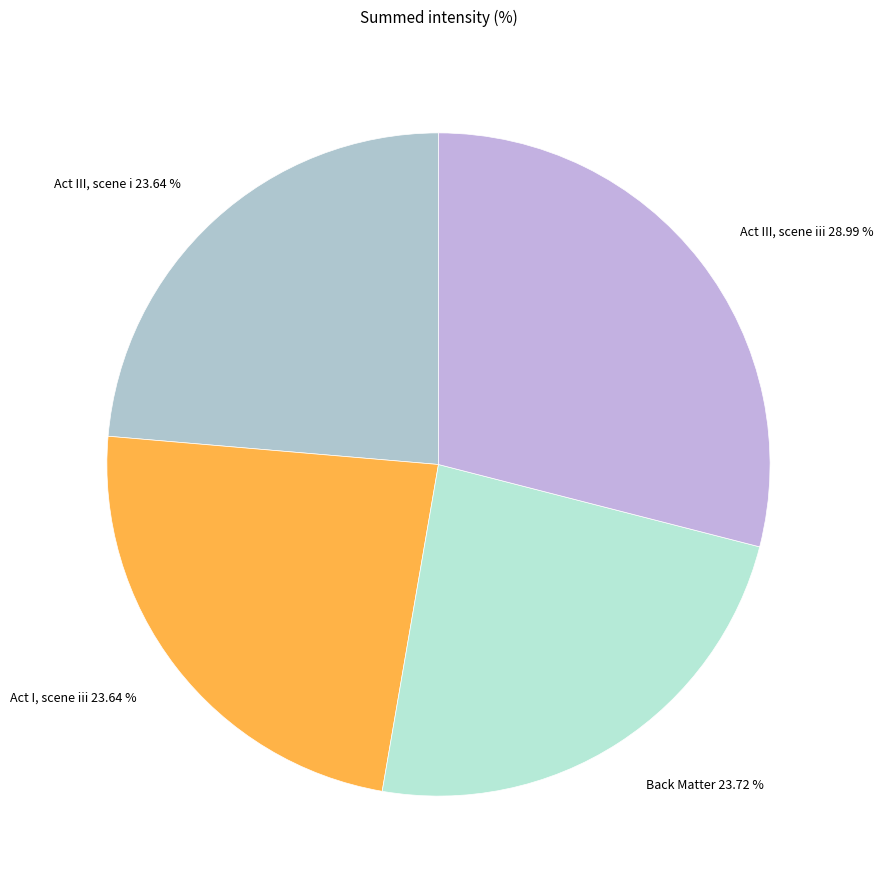

Which category has the biggest portion of the pie?

Act III, scene iii 28.99 %